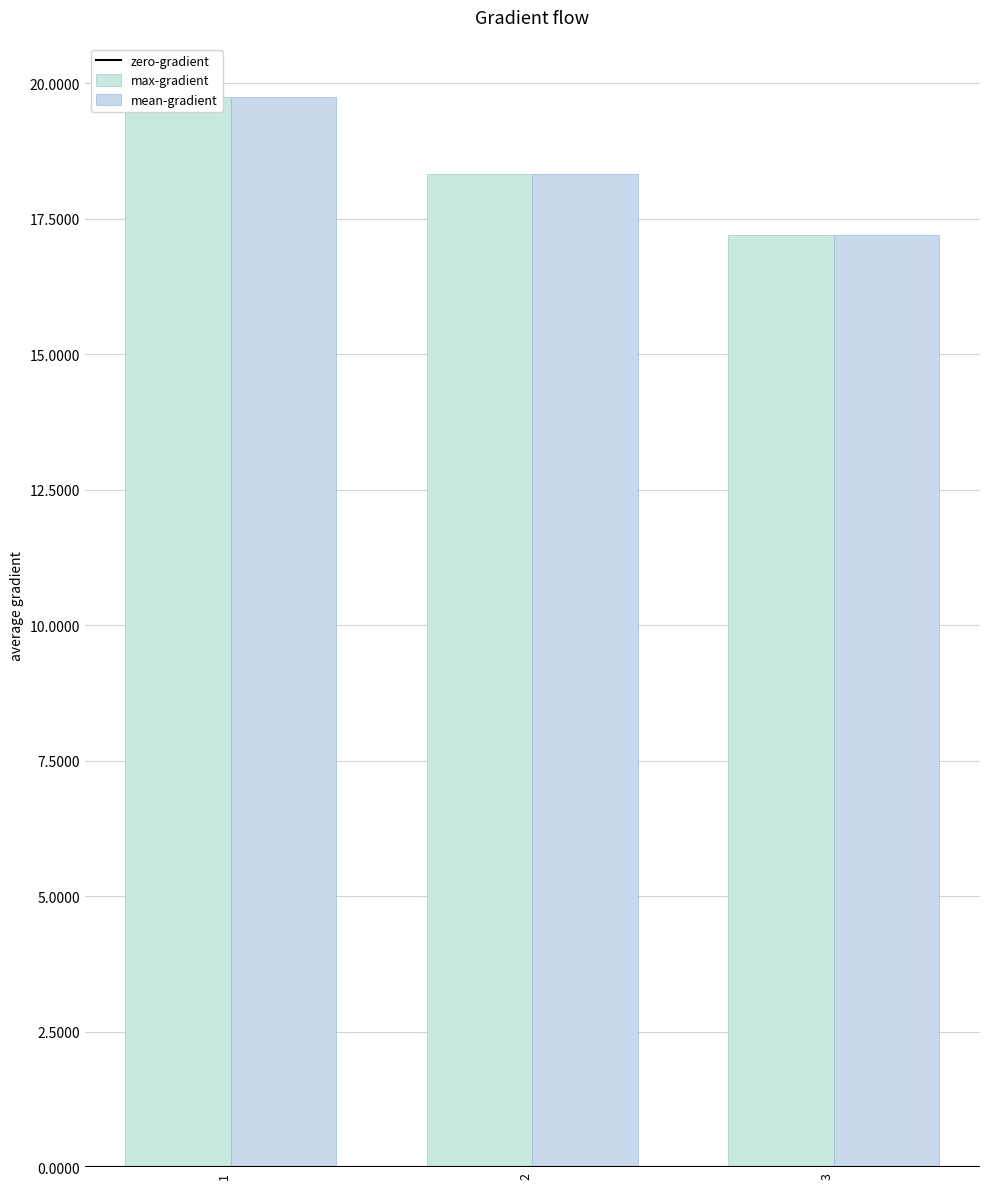

At which category does the chart reach its peak across all series?

1